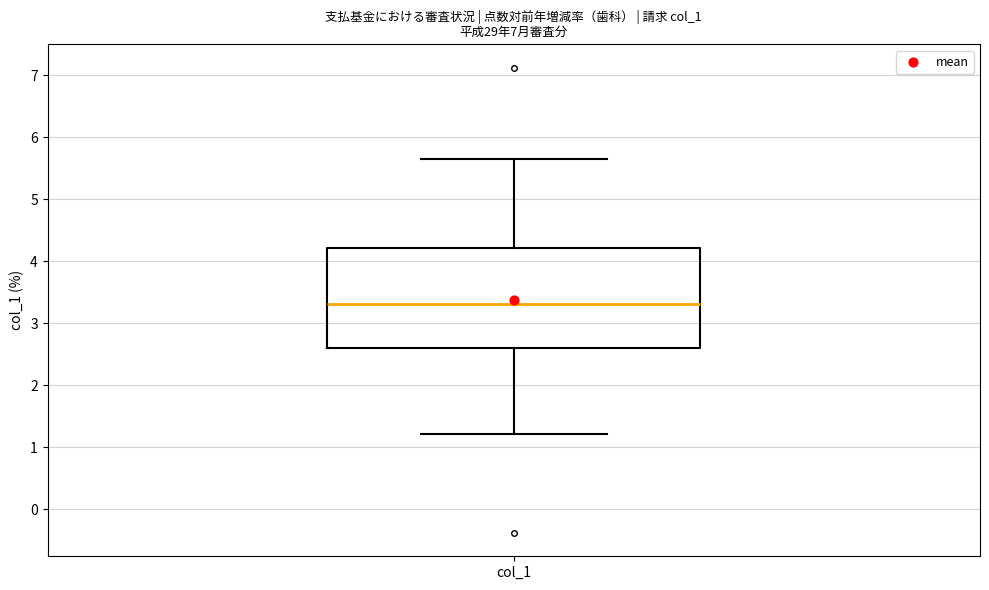

Read this box plot against the y-axis: the position of the median line, the range covered by the box, and the ends of both whiskers. The values are not printed on the chart, so give them approximately, as read against the axis.

median 3.3, box 2.6 to 4.2, whiskers 1.2 to 5.6